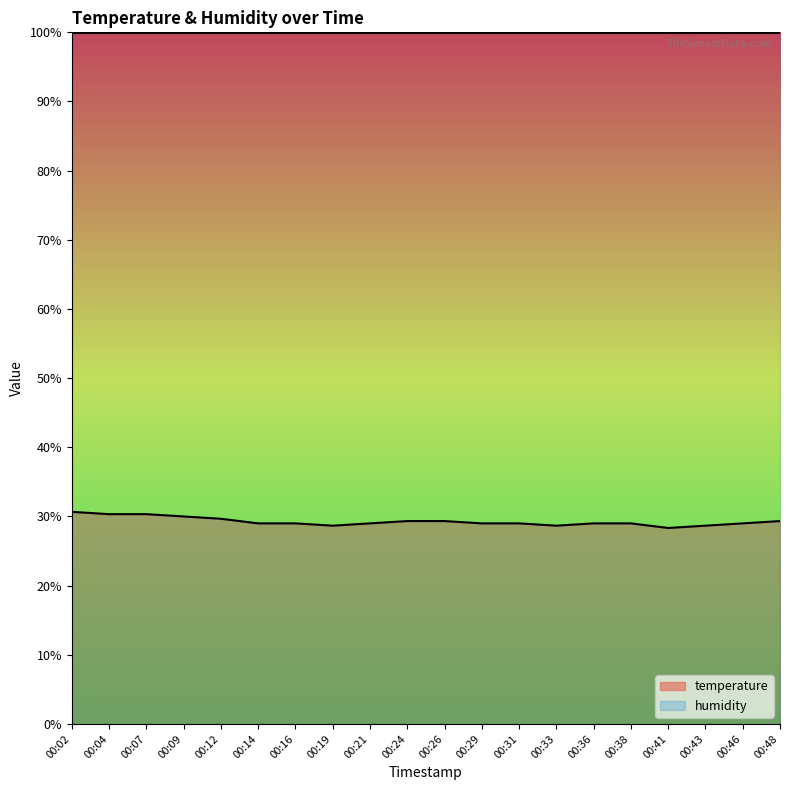

True or false: the data shows 29.0 at 00:21.

True